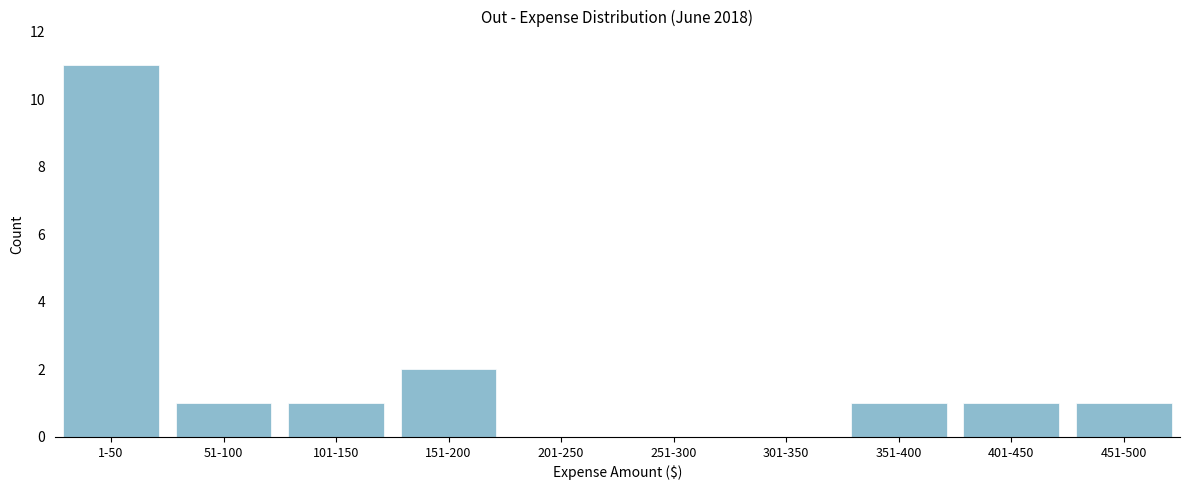

Reading left to right, what are all the values shown in this chart?

1-50=11	51-100=1	101-150=1	151-200=2	201-250=0	251-300=0	301-350=0	351-400=1	401-450=1	451-500=1